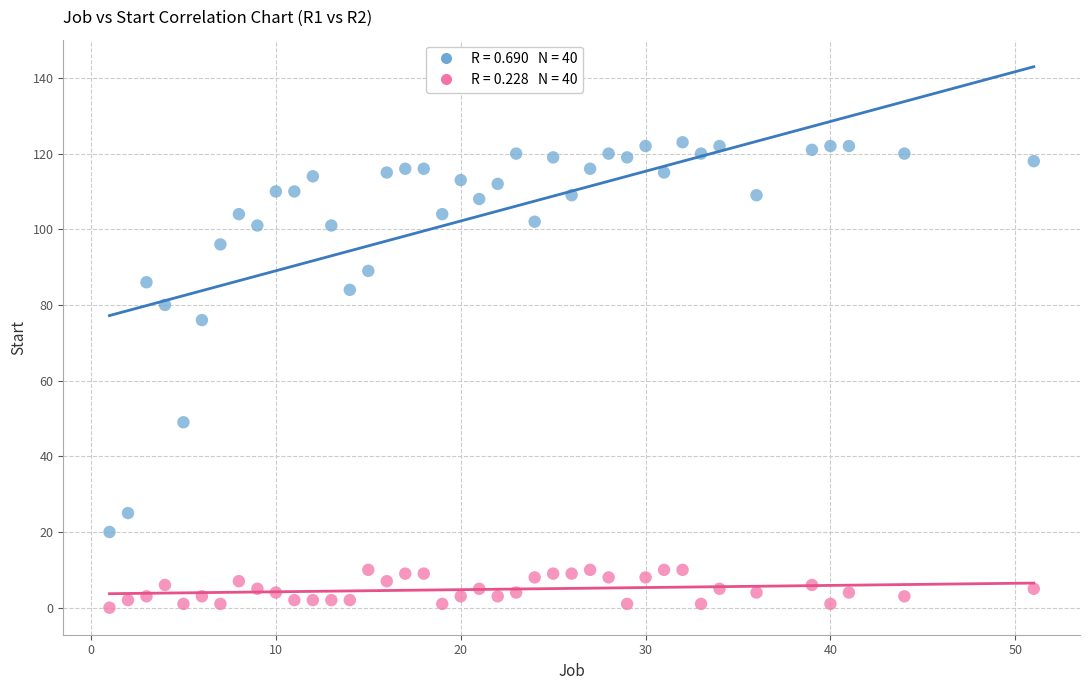

Across all data points, what is the range of Y values (max minus min)?

123